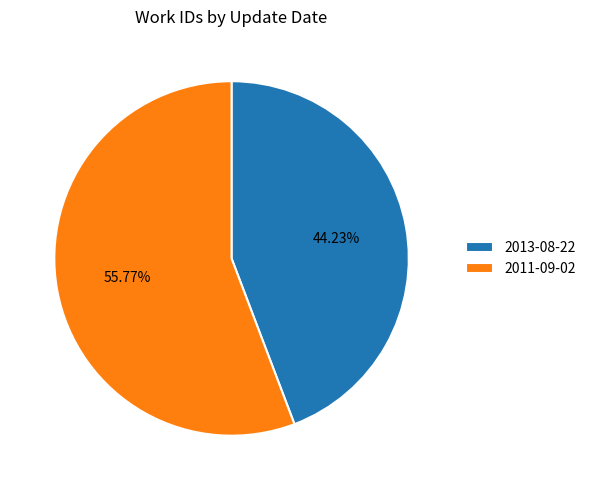

Is it true that 2013-08-22 is 52% of the pie?

False